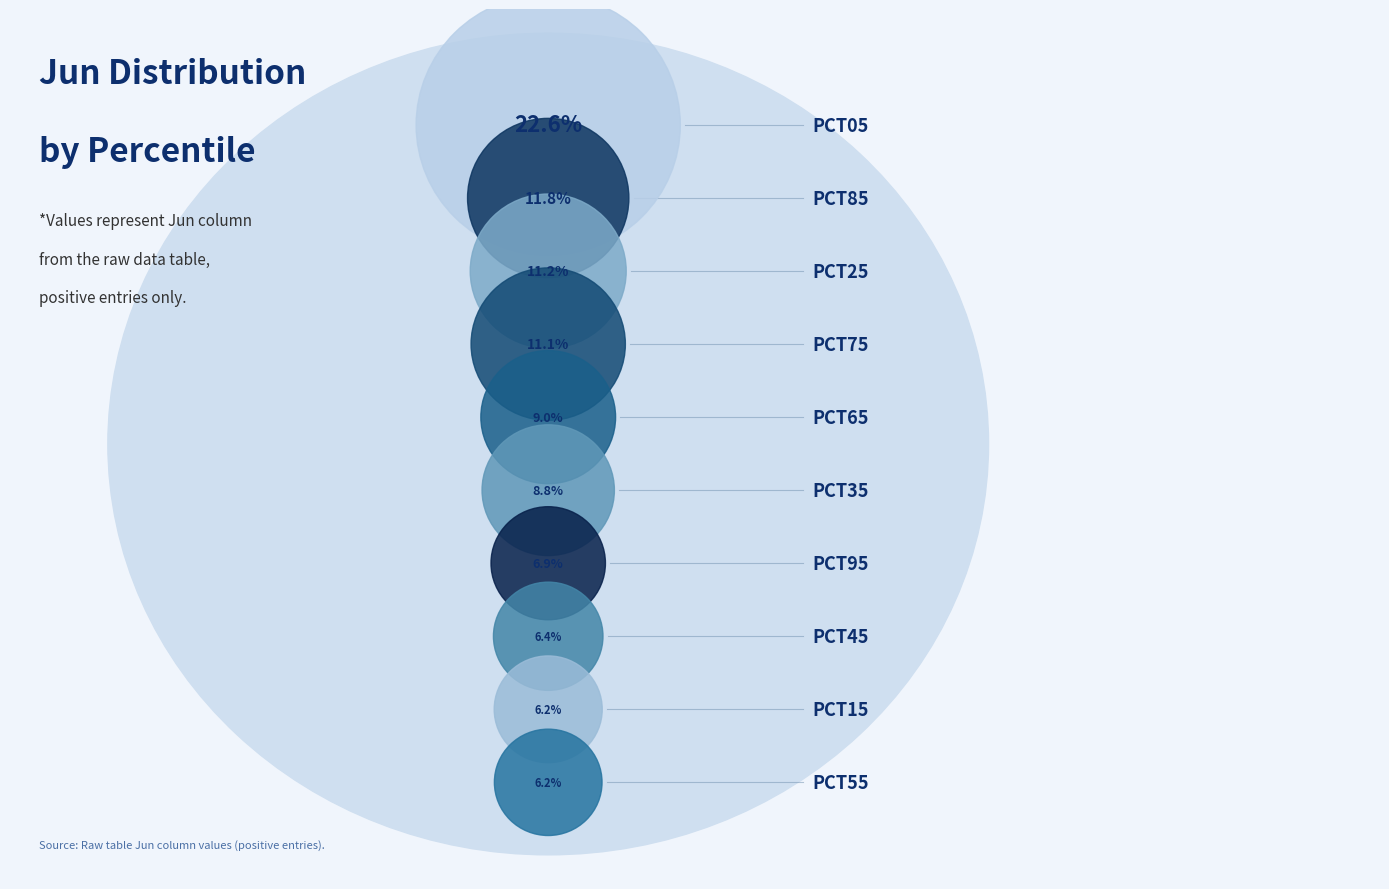

Rank the categories by value from lowest to highest.

pct55, pct15, pct45, pct95, pct35, pct65, pct75, pct25, pct85, pct05